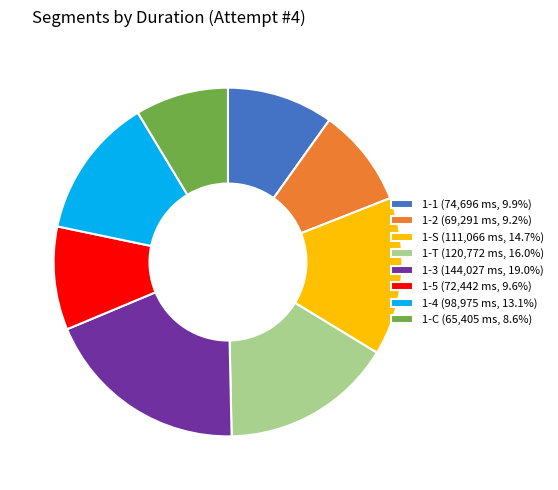

What is the ratio of the value at 1-2 (69,291 ms, 9.2%) to the value at 1-3 (144,027 ms, 19.0%)?

0.5